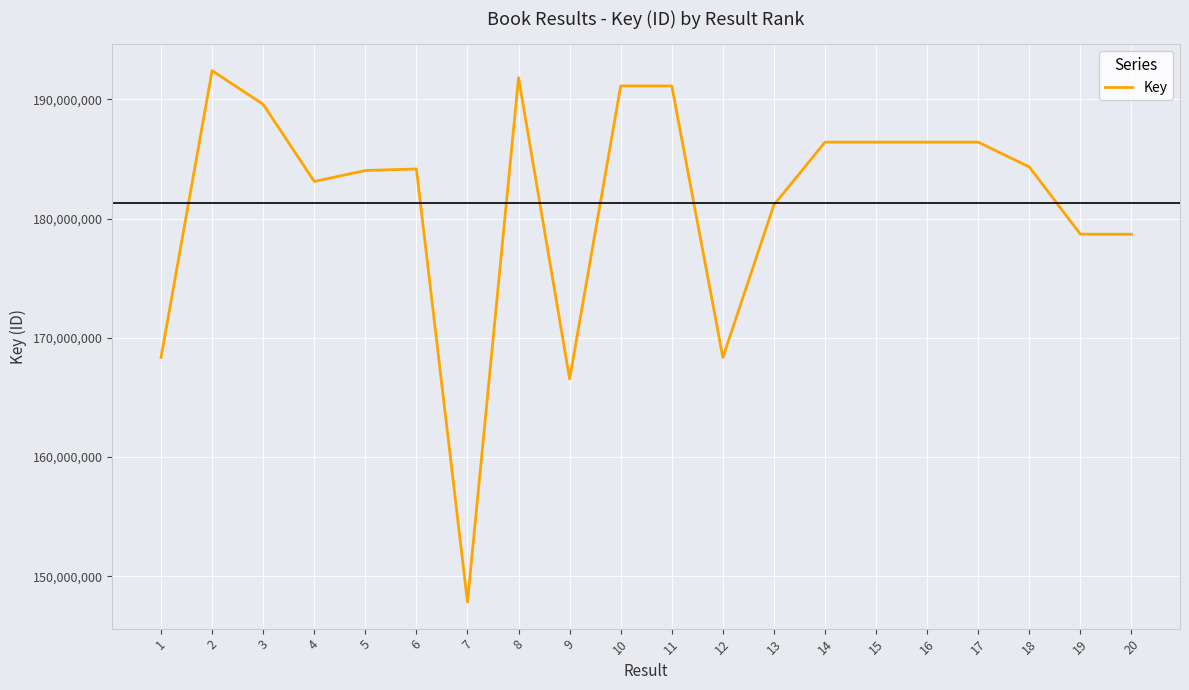

What is the difference between the values at 13 and 15?

5260241